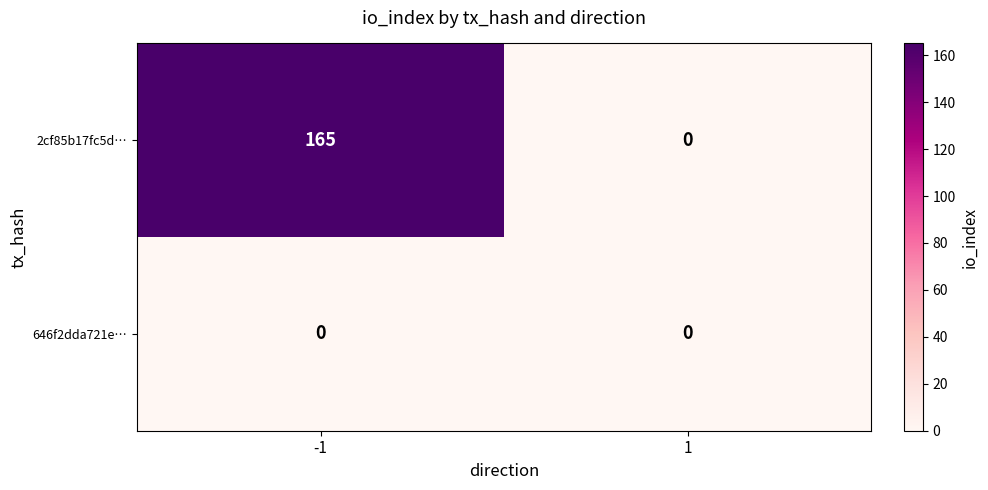

List the series in order of their peak value, highest first.

2cf85b17fc5d…, 646f2dda721e…